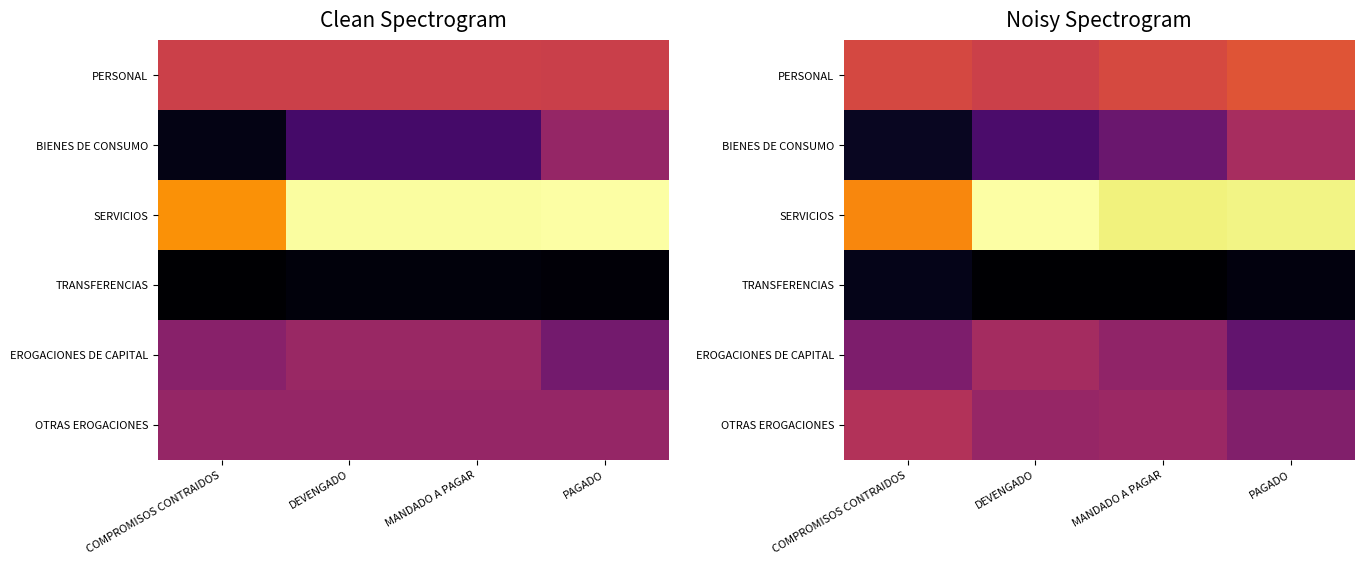

At how many categories does at least one series exceed 171921837?

1